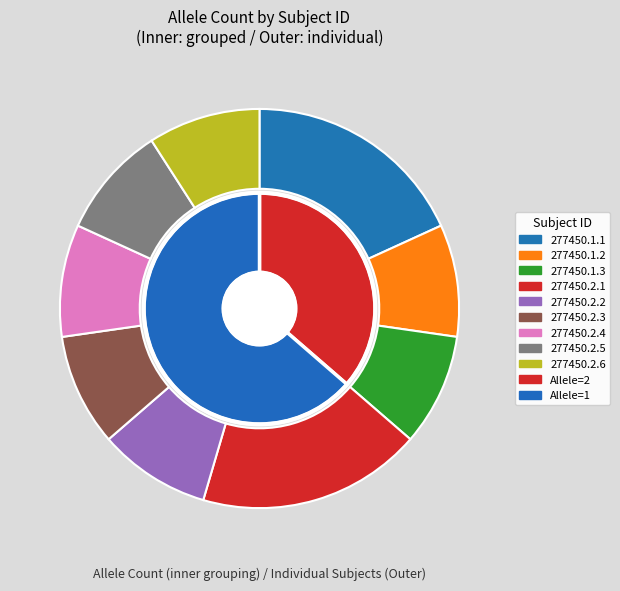

Which slice is the smallest?

277450.1.2